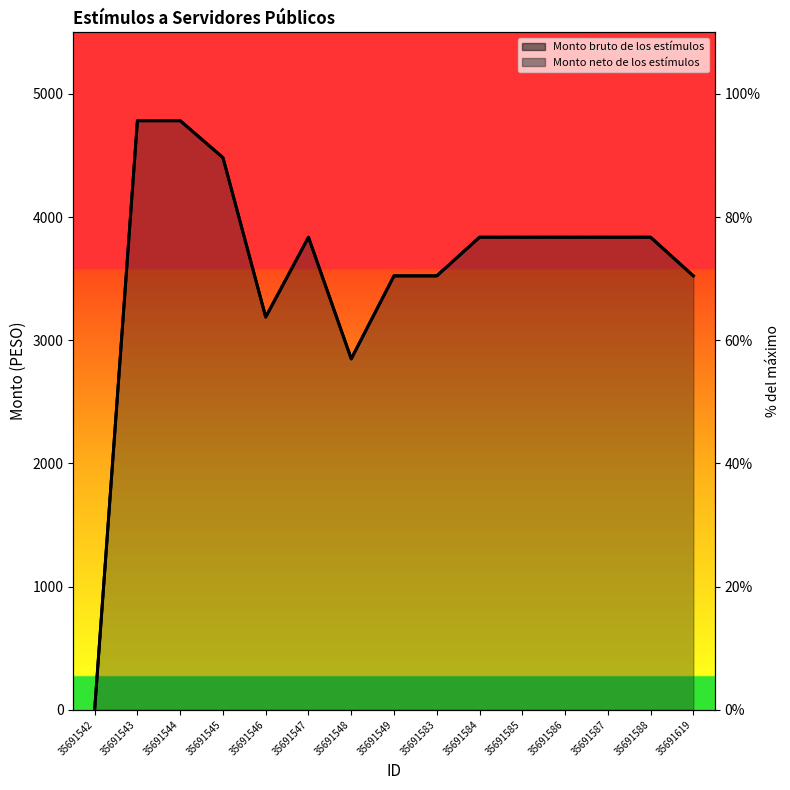

List the labels in order of value, largest first.

35691543, 35691544, 35691545, 35691547, 35691584, 35691585, 35691586, 35691587, 35691588, 35691549, 35691583, 35691619, 35691546, 35691548, 35691542